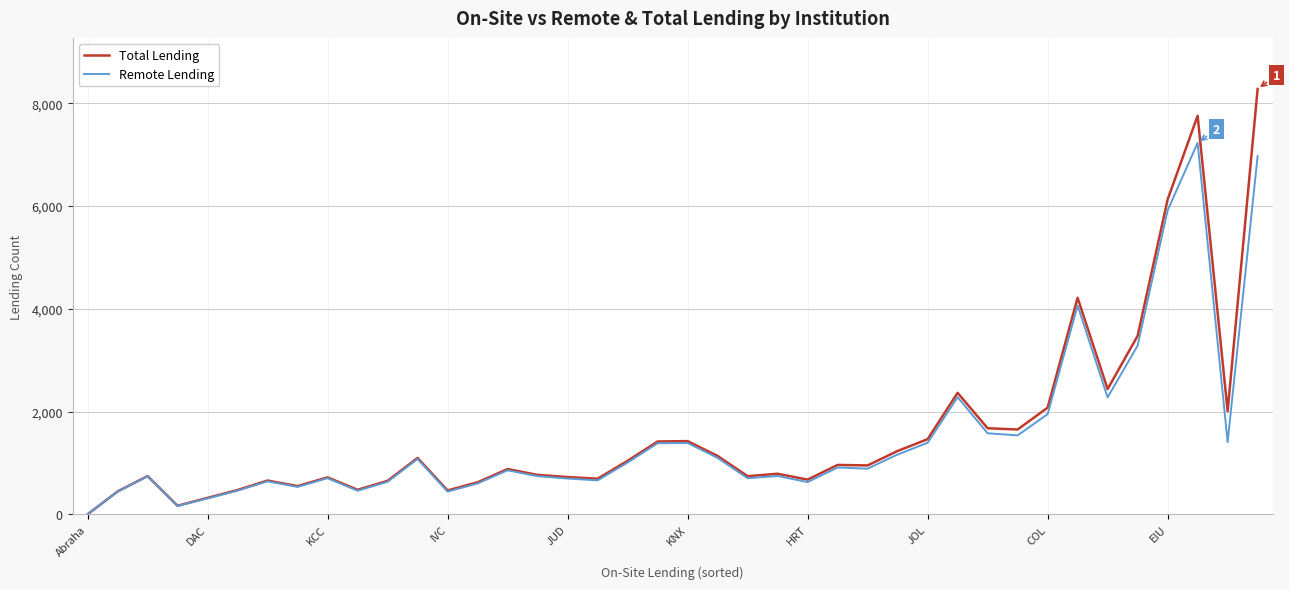

What is the maximum value shown in the chart?

8279